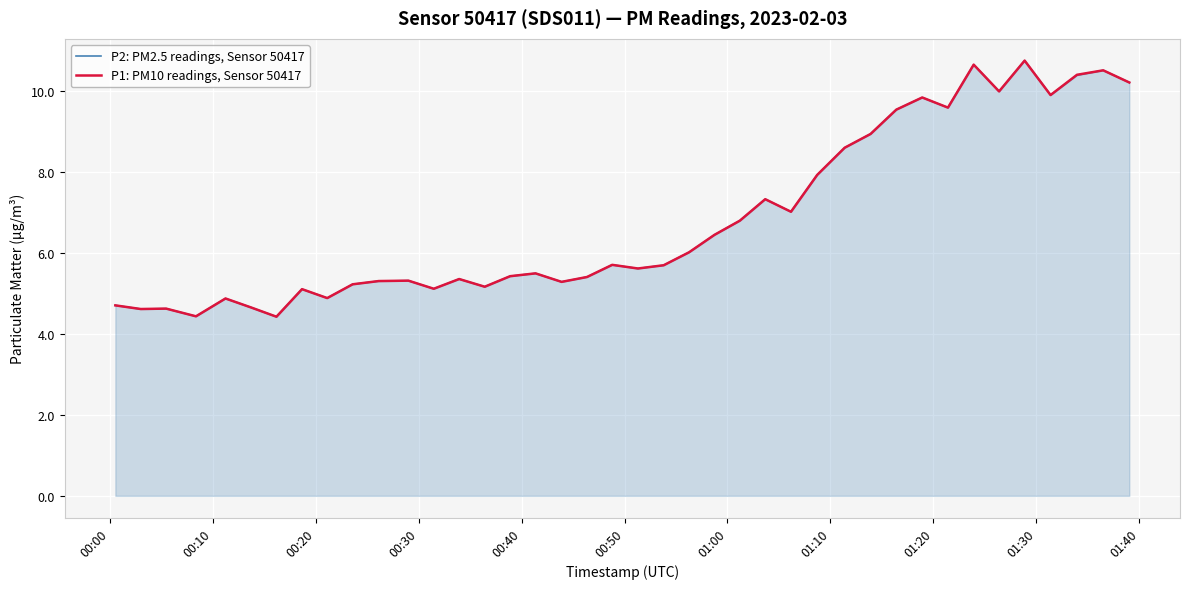

What is the greatest value displayed?

10.7